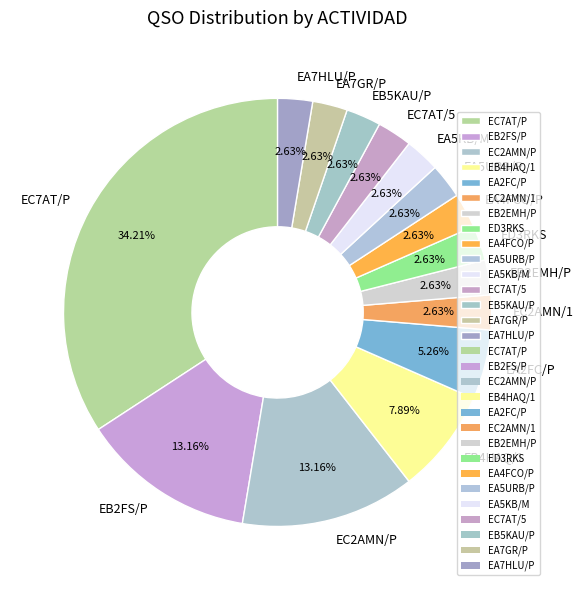

Do EA5KB/M and EA2FC/P together represent more than half of the pie?

No